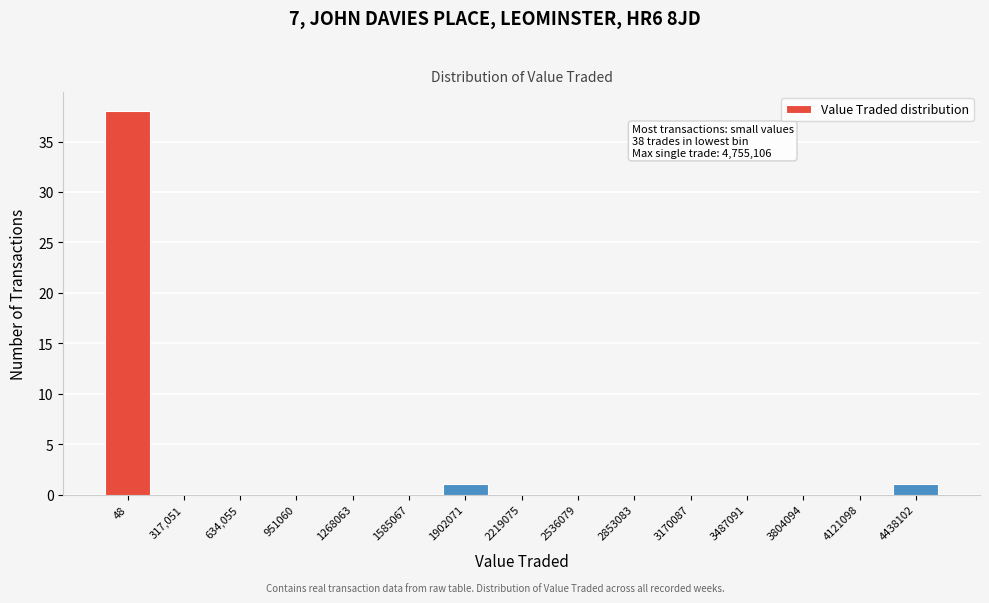

Reading left to right, extract all data points from this chart.

48=38	317,051=0	634,055=0	951060=0	1268063=0	1585067=0	1902071=1	2219075=0	2536079=0	2853083=0	3170087=0	3487091=0	3804094=0	4121098=0	4438102=1